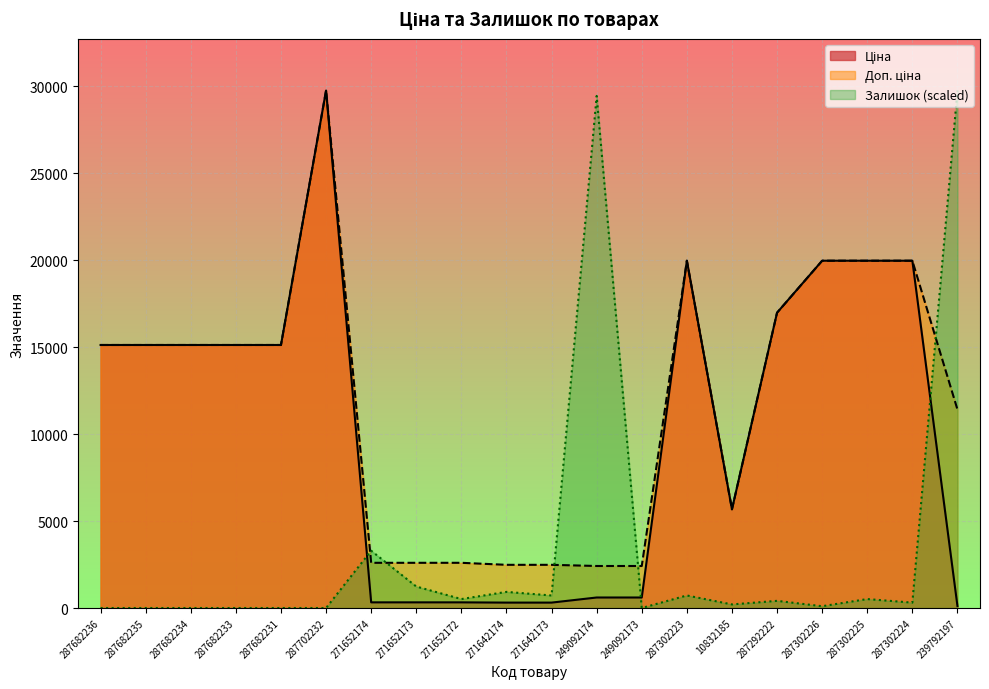

How many times do Залишок and Ціна cross each other?

3